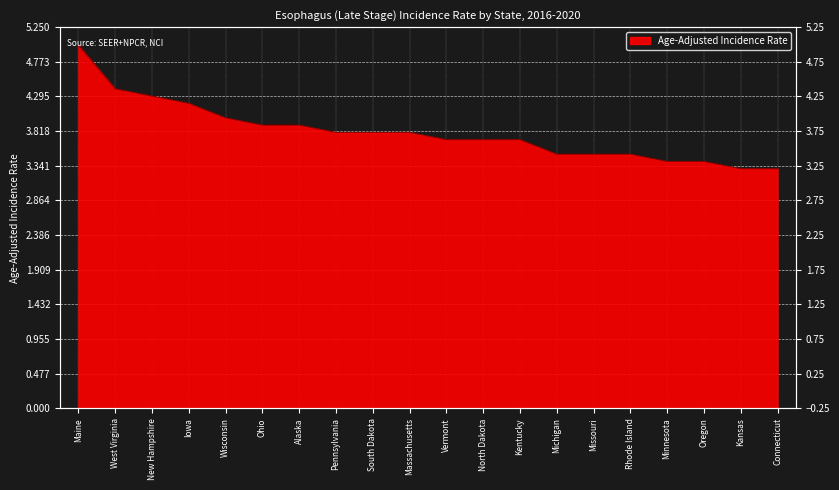

What is the difference between the maximum and minimum values?

1.7